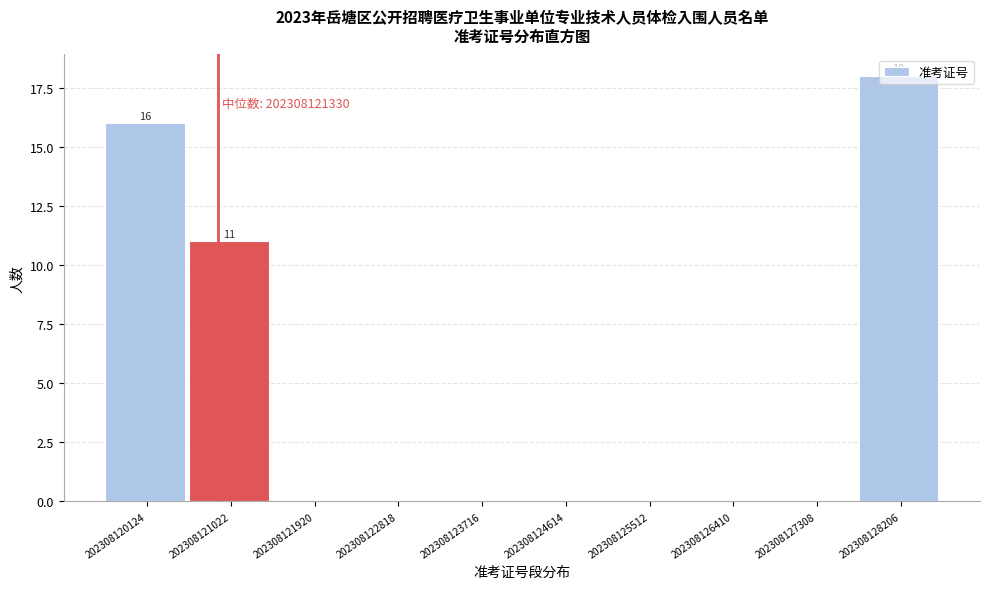

Which label corresponds to the largest value in the chart?

202308128206